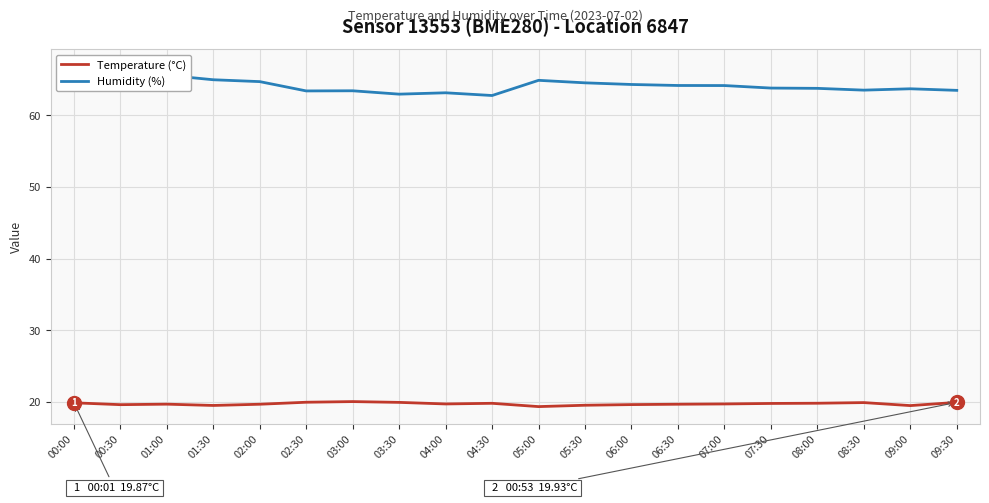

True or false: Humidity (%) and Temperature (°C) cross at least once.

False